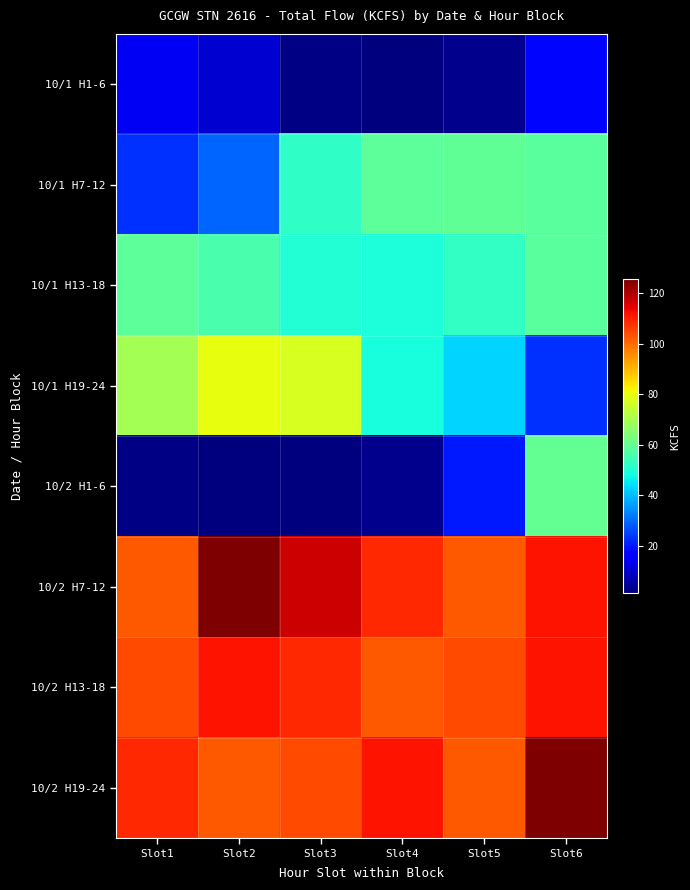

At which category does the chart reach its peak across all series?

Slot2